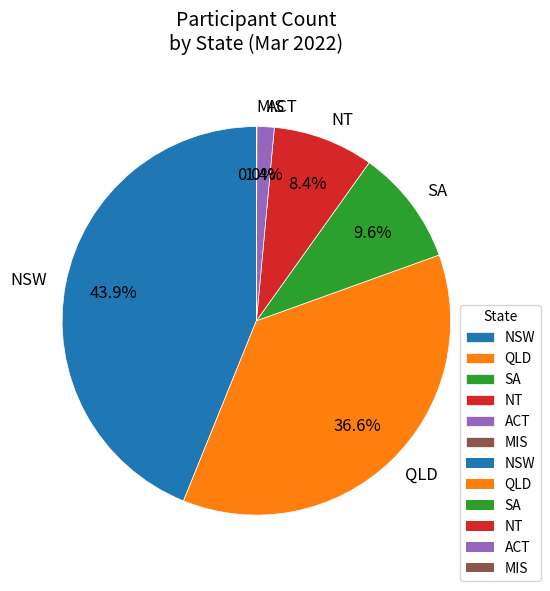

To the nearest percent, what is the difference between the largest and smallest slice percentages?

44%